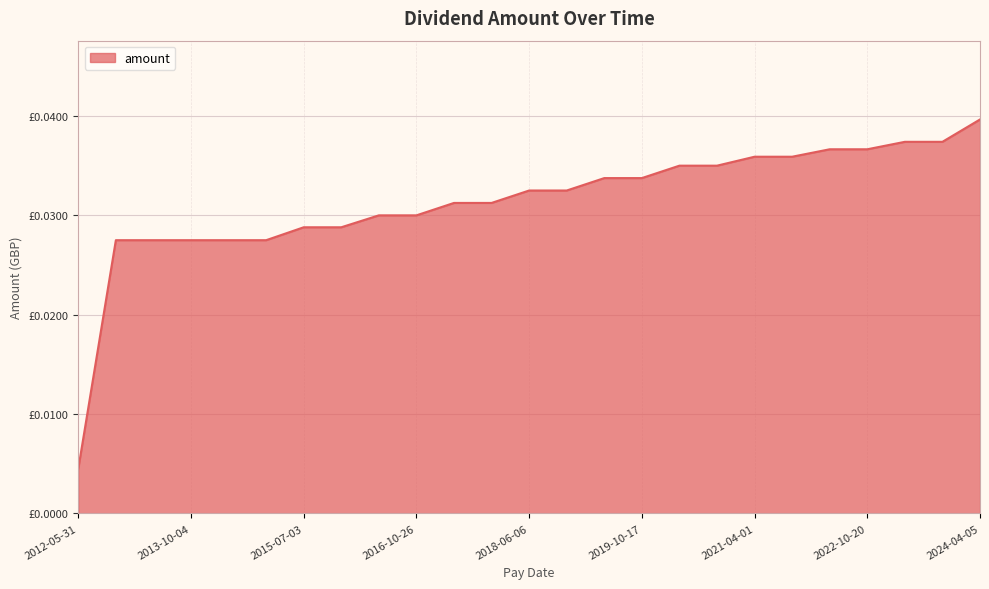

How many values are between 0 and 1?

25